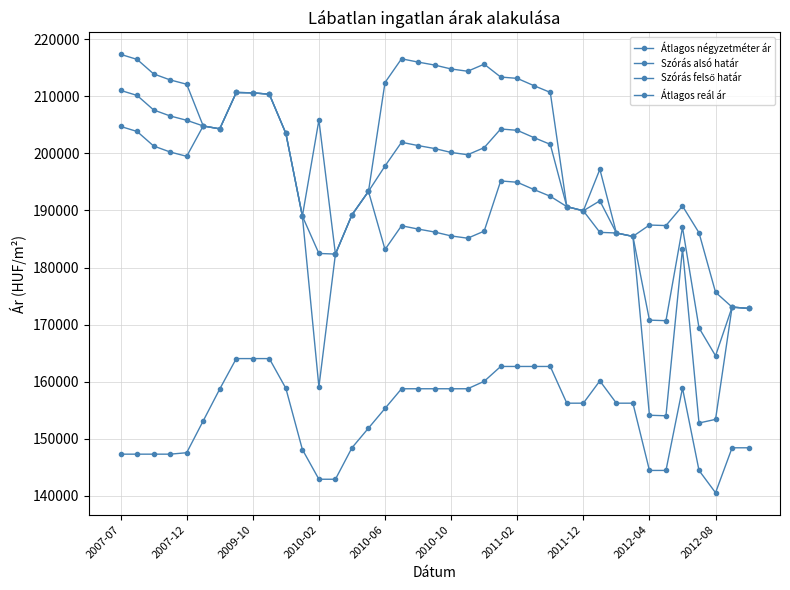

Count the number of categories in the chart.

39